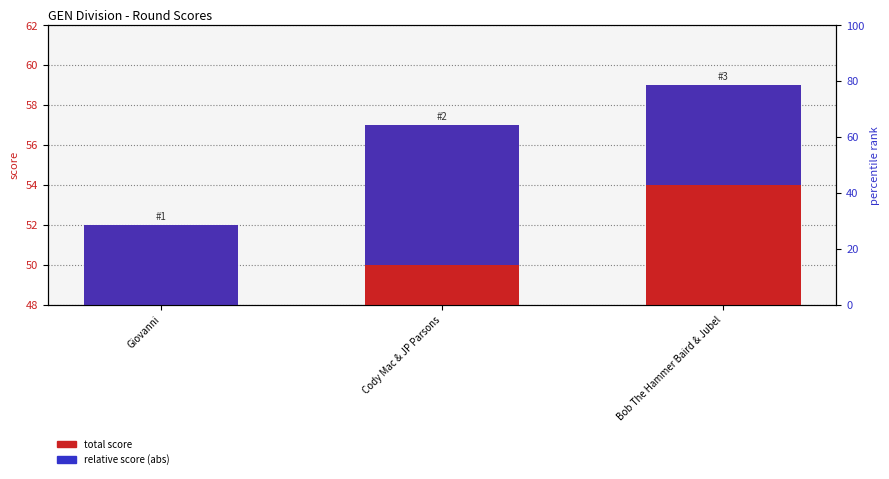

Reading right to left, transcribe all the data shown in this chart.

total score: 59	57	52
relative score (abs): 5	7	12